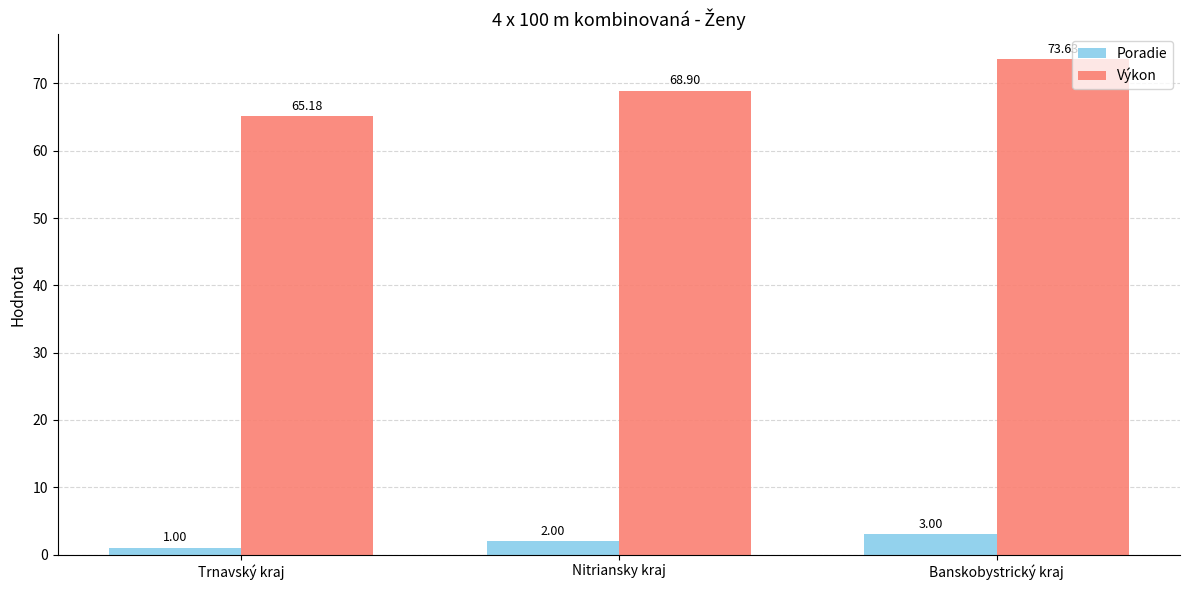

What is the average value of the Výkon series?

69.2